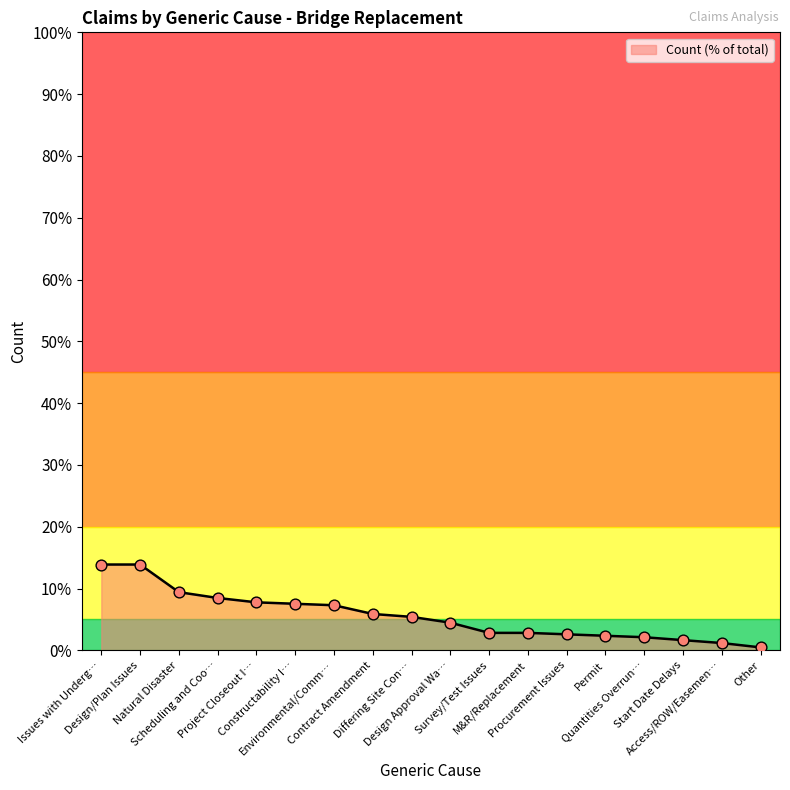

What is the maximum value shown in the chart?

13.9